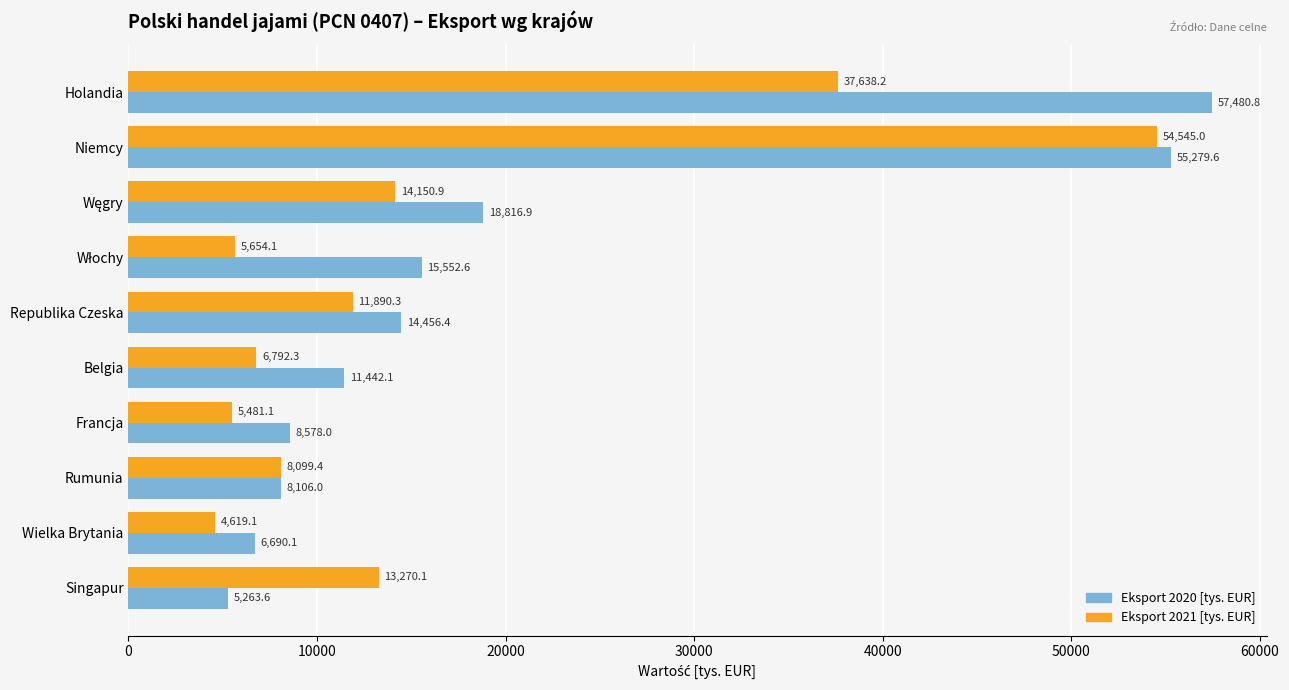

Which series has the largest range (max minus min)?

Eksport 2020 [tys. EUR]